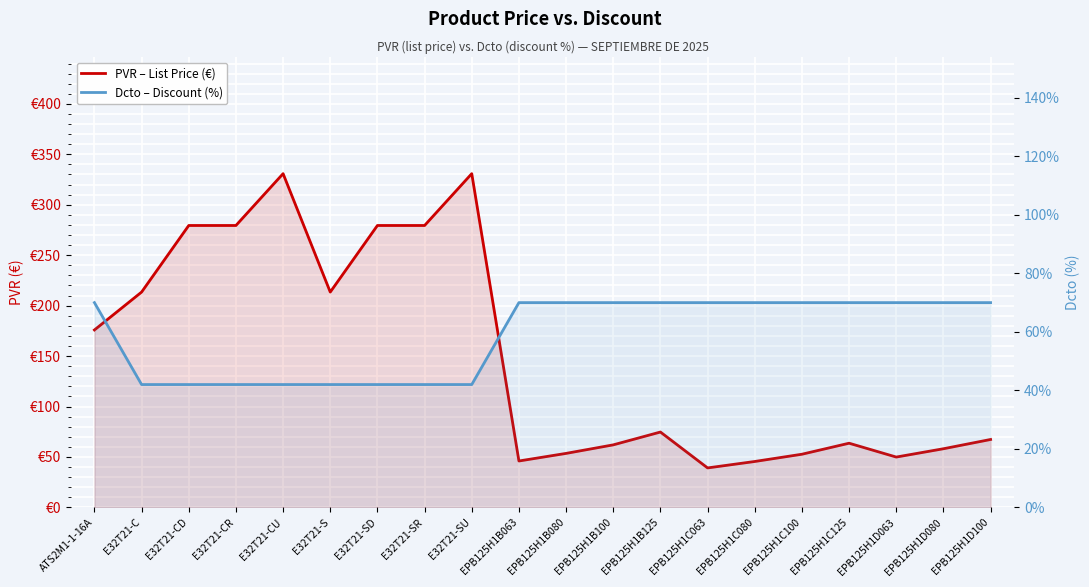

List the series in order of their peak value, highest first.

PVR – List Price (€), Dcto – Discount (%)